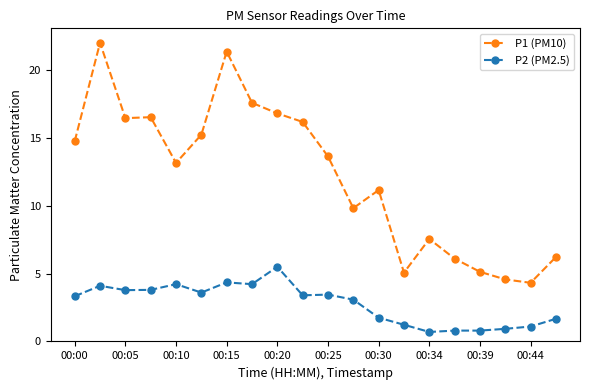

List the series in order of their peak value, highest first.

P1 (PM10), P2 (PM2.5)